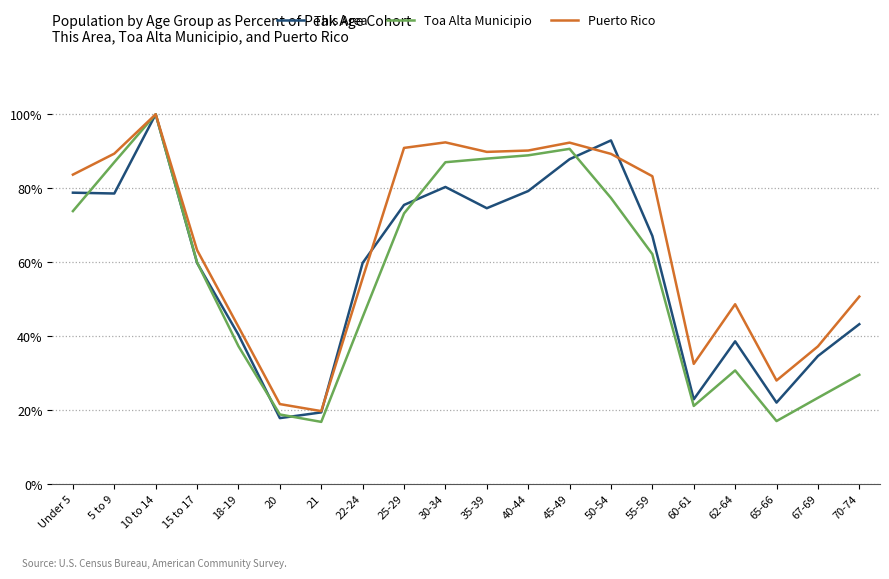

True or false: Puerto Rico has a value of 83.3 at 55-59.

True